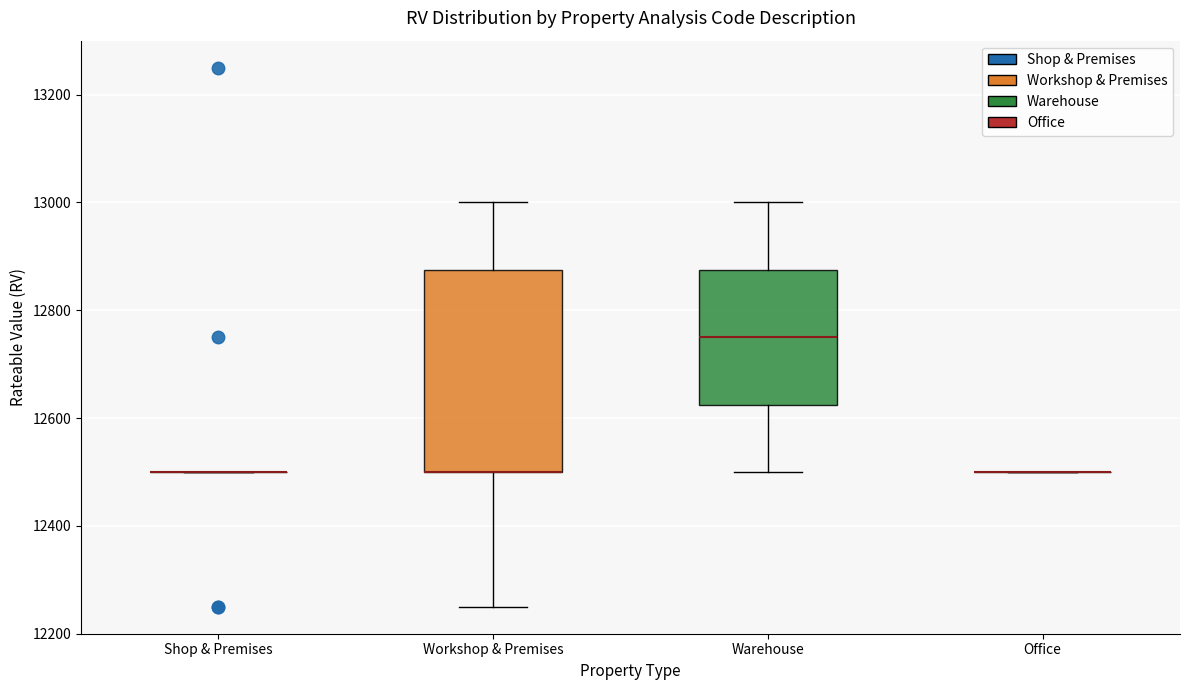

Reading left to right, transcribe this box plot: for each box, give where its median line is, the range the box spans, and where its two whiskers end, as read against the y-axis. The values are not printed on the chart, so give them approximately, as read against the axis.

Shop & Premises: box collapsed to a line at 12500, whiskers 12500 to 12500
Workshop & Premises: median 12500 (drawn on the box's lower edge), box 12500 to 12880, whiskers 12260 to 13000
Warehouse: median 12760, box 12620 to 12880, whiskers 12500 to 13000
Office: box collapsed to a line at 12500, whiskers 12500 to 12500